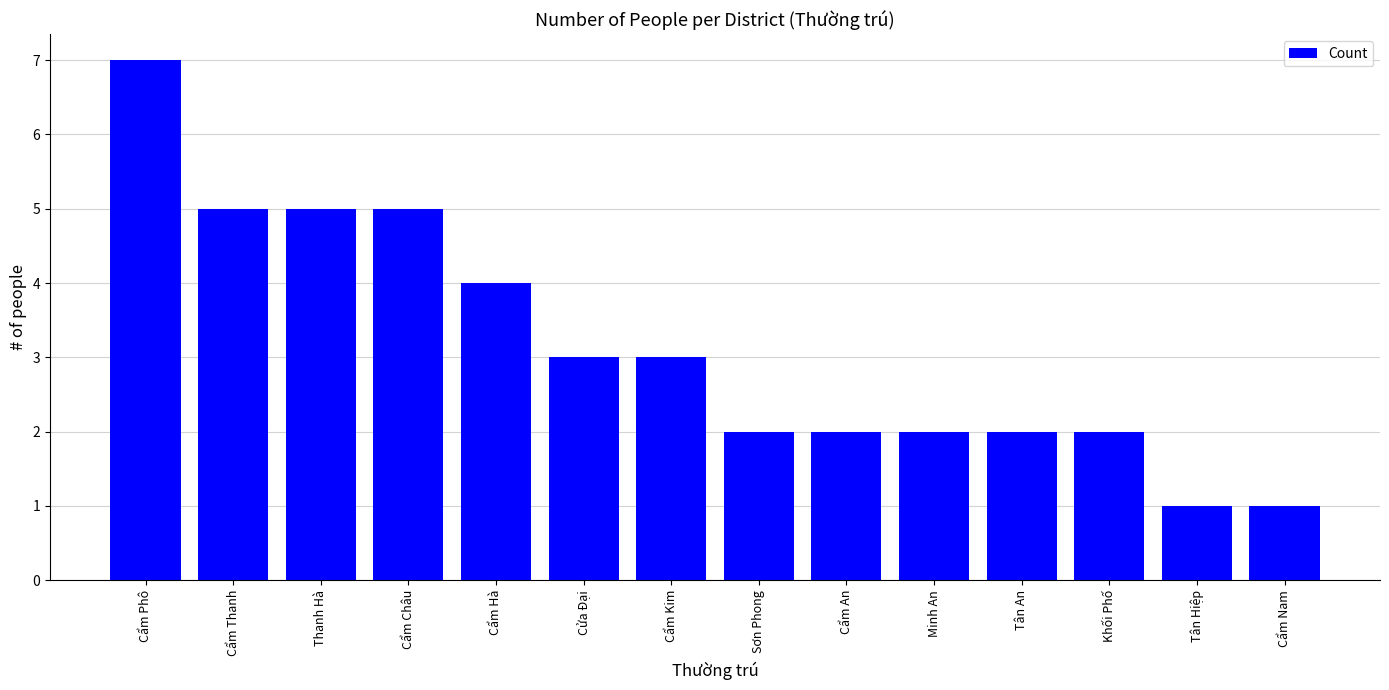

At which category does the chart reach its peak across all series?

Cẩm Phô